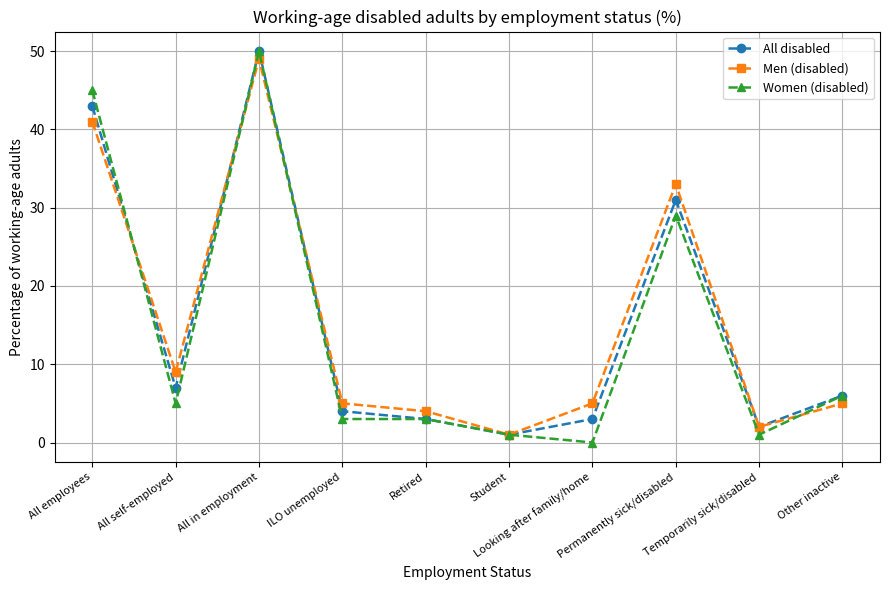

List the series in order of their overall mean, lowest first.

Women (disabled), All disabled, Men (disabled)